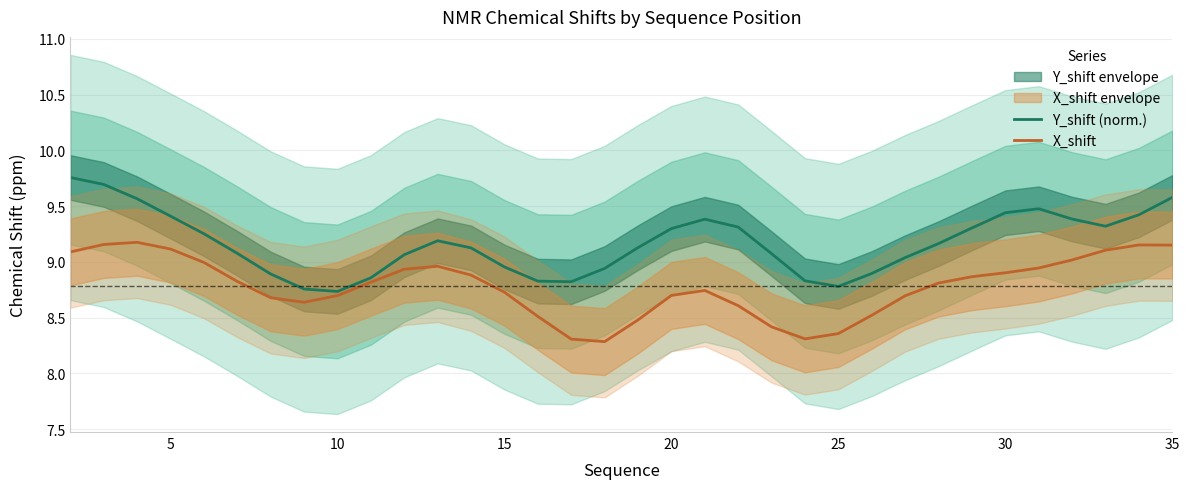

What is the minimum value for X_shift?

8.3